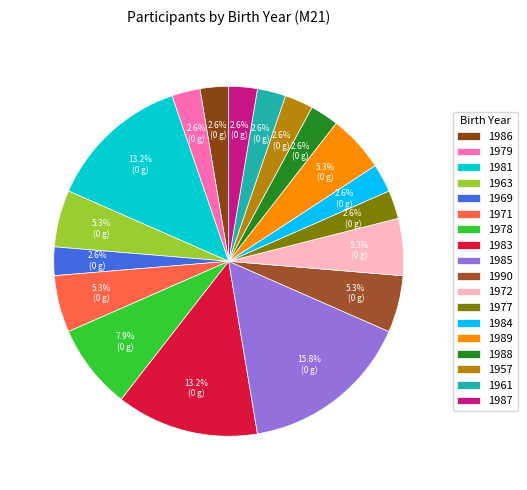

What is the change in value from 1963 to 1984?

-1